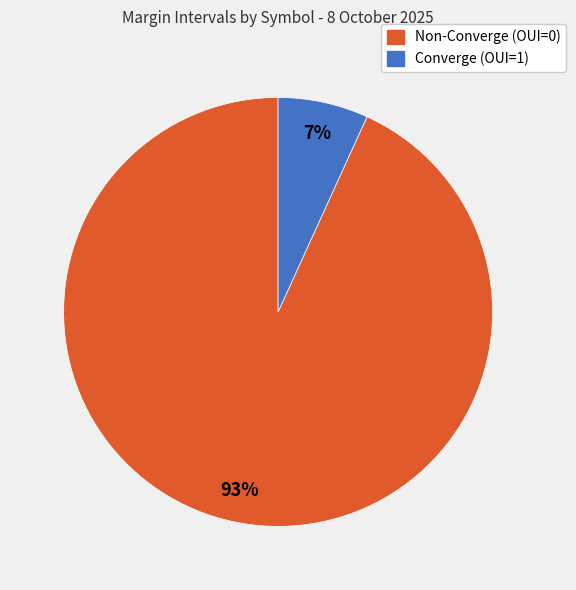

Is there a majority slice in this chart?

Yes